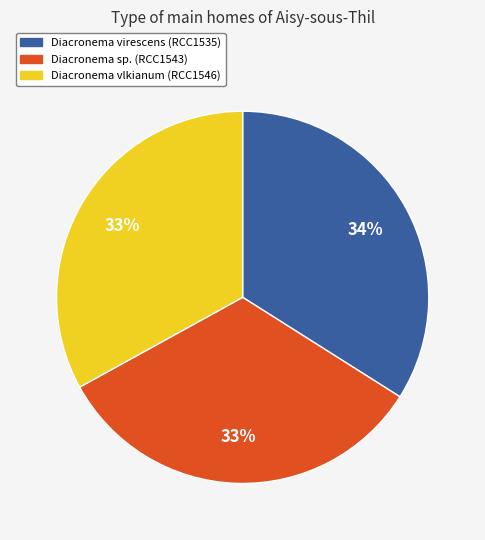

Count the number of slices in the pie.

3